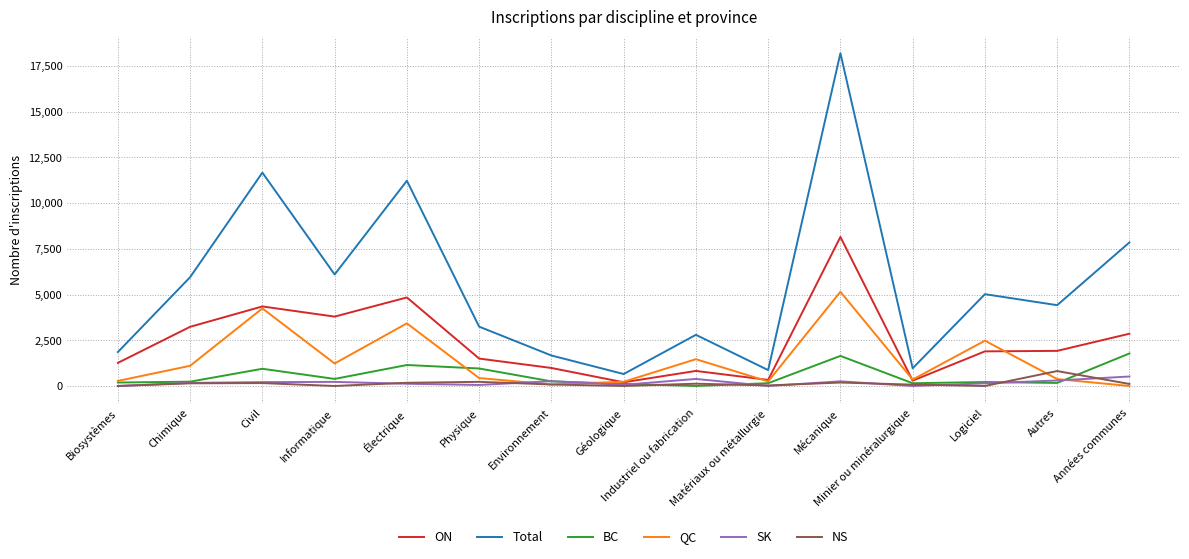

At how many categories does at least one series exceed 6239?

4